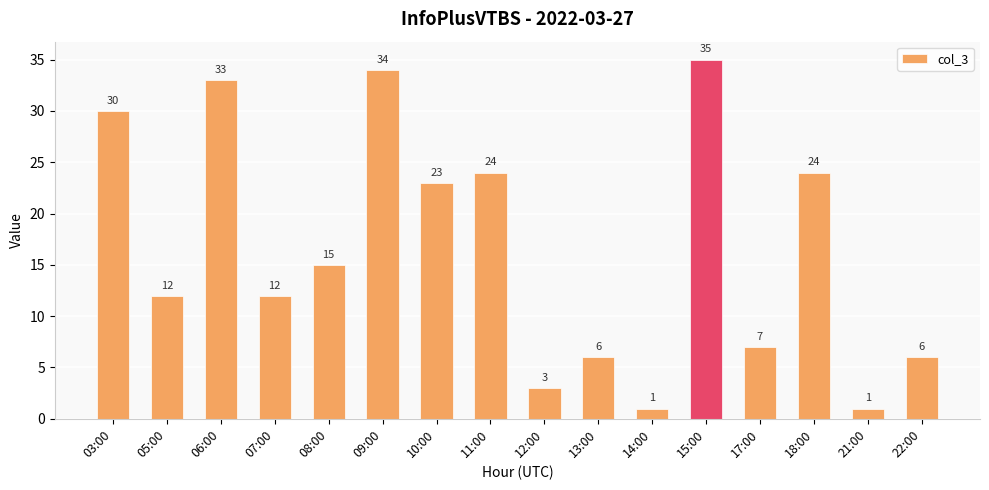

What is the sum of the values at 07:00 and 08:00?

27